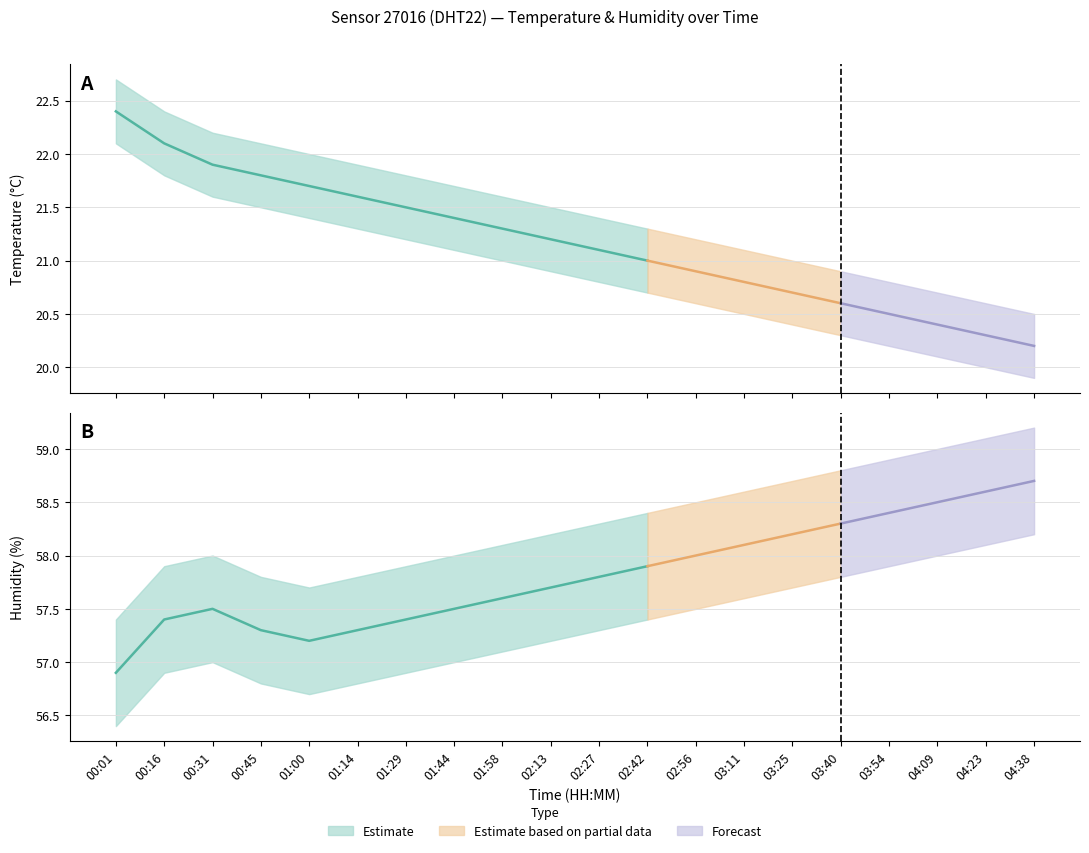

What is the total value across all series at 01:44?

78.9